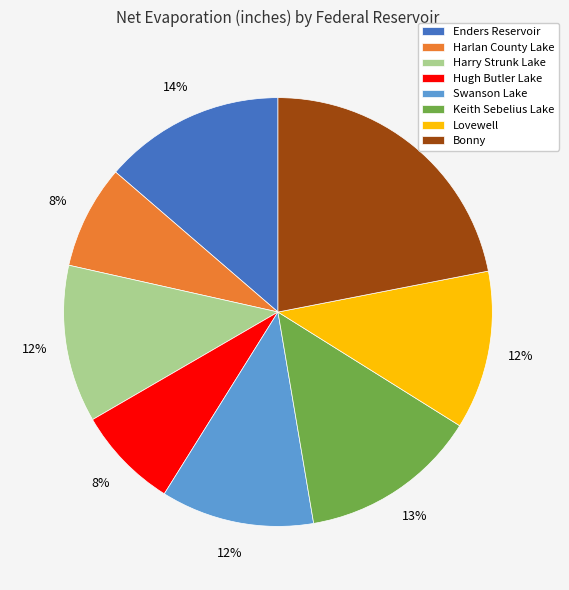

Which slice is the largest?

Bonny